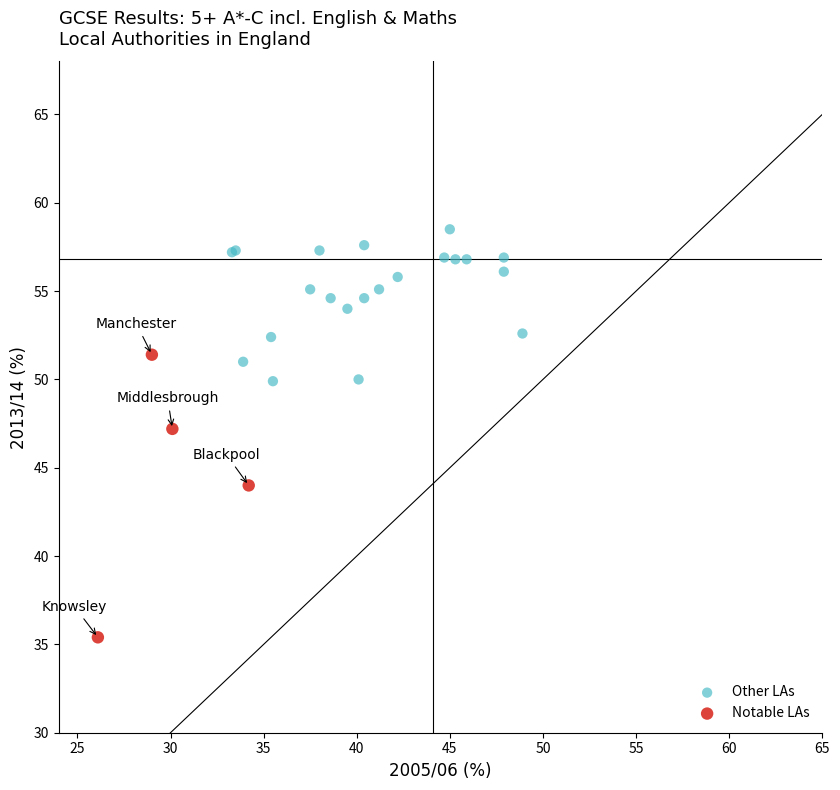

Which series reaches the minimum Y coordinate?

Notable LAs